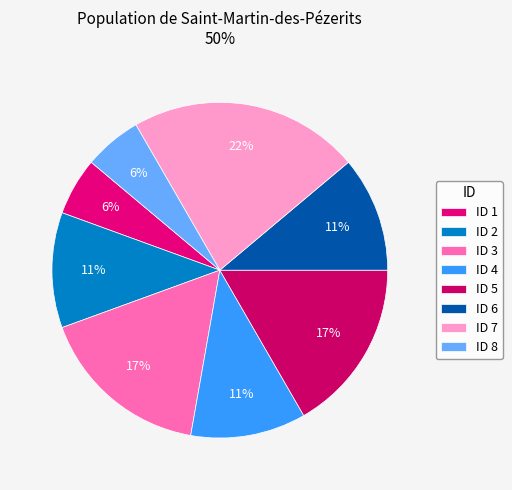

Count the number of slices in the pie.

8